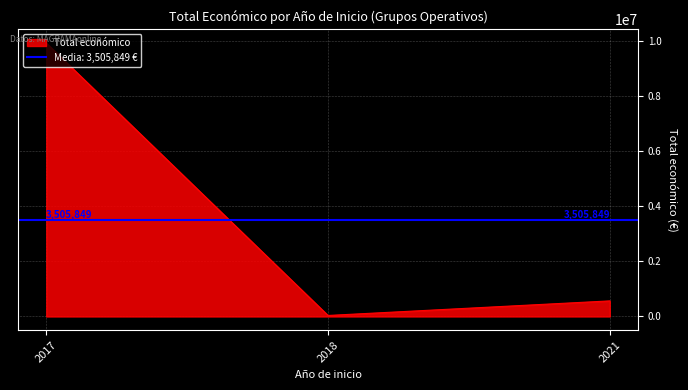

What is the sum of all values?

10517548